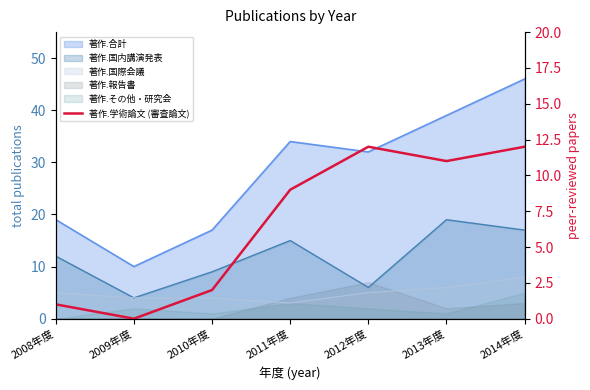

What is the sum of all values?

47